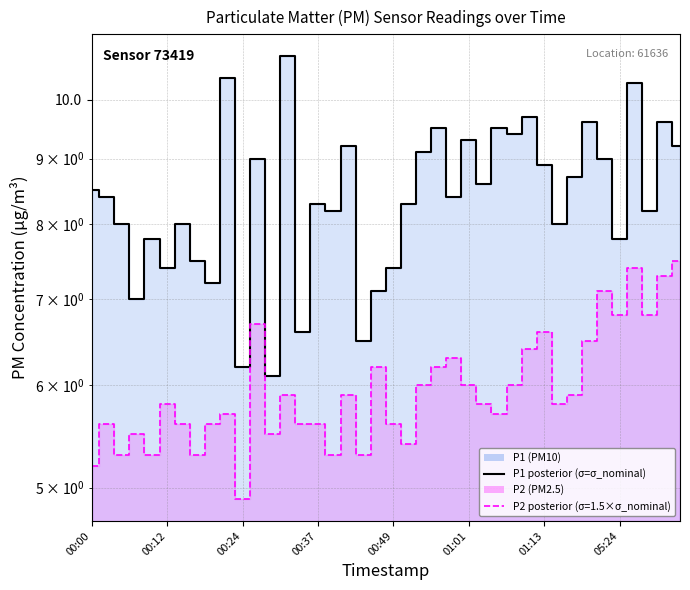

What is the spread (max minus min) of values at 00:24?

1.3